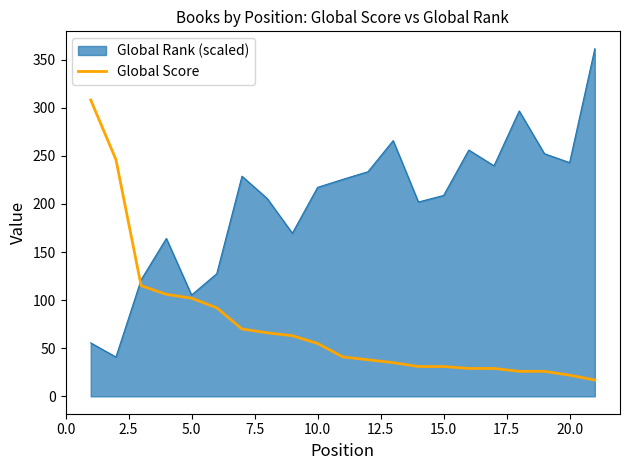

What is the difference between the second highest and minimum values?

229